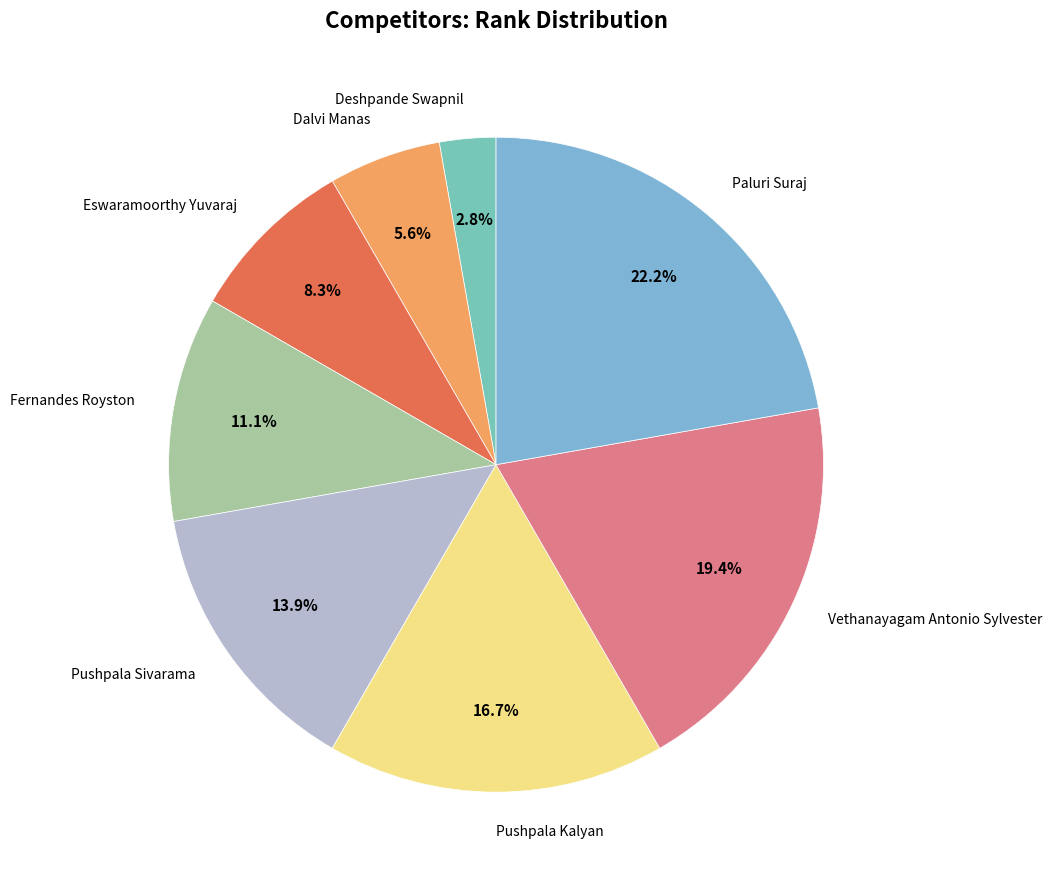

Is there any slice that represents more than half of the pie?

No